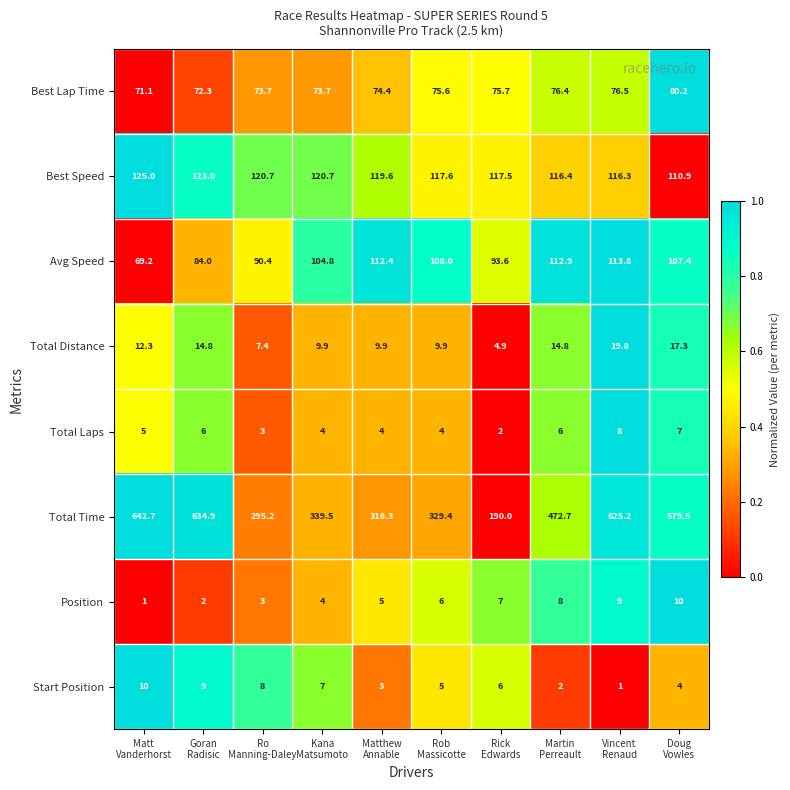

What is the maximum value for Total Time?

642.7